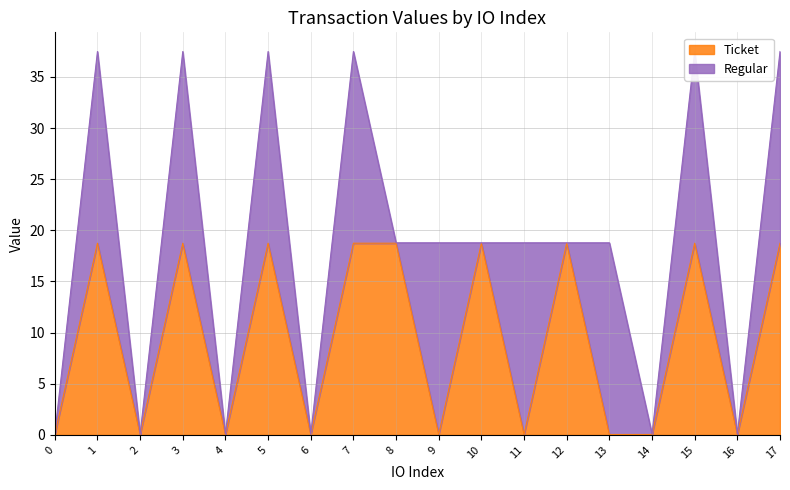

Rank the categories by value from highest to lowest.

1, 3, 5, 7, 8, 10, 12, 15, 17, 0, 2, 4, 6, 9, 11, 13, 14, 16